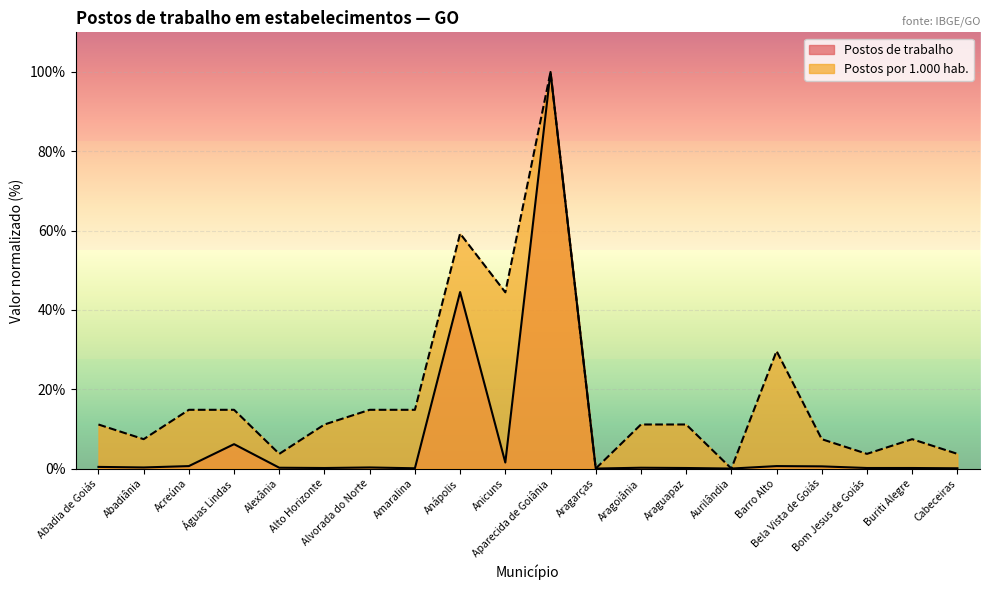

Rank the series by their average value, from lowest to highest.

Postos de trabalho, Postos por 1.000 hab.